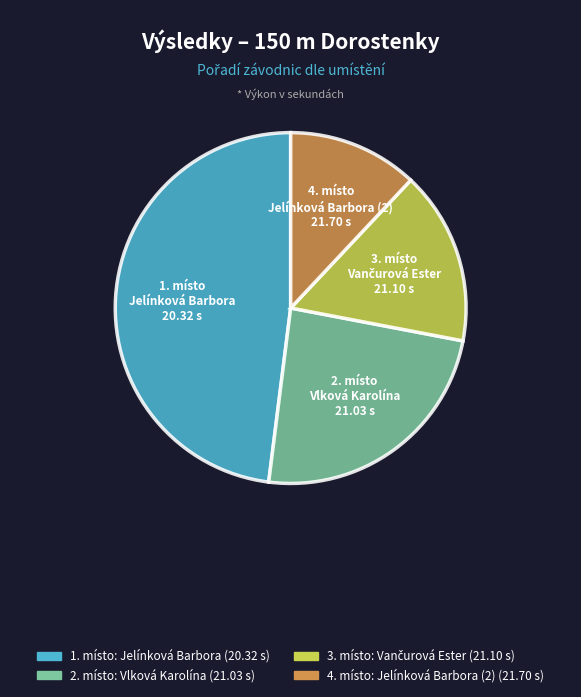

Does any single category account for the majority?

No